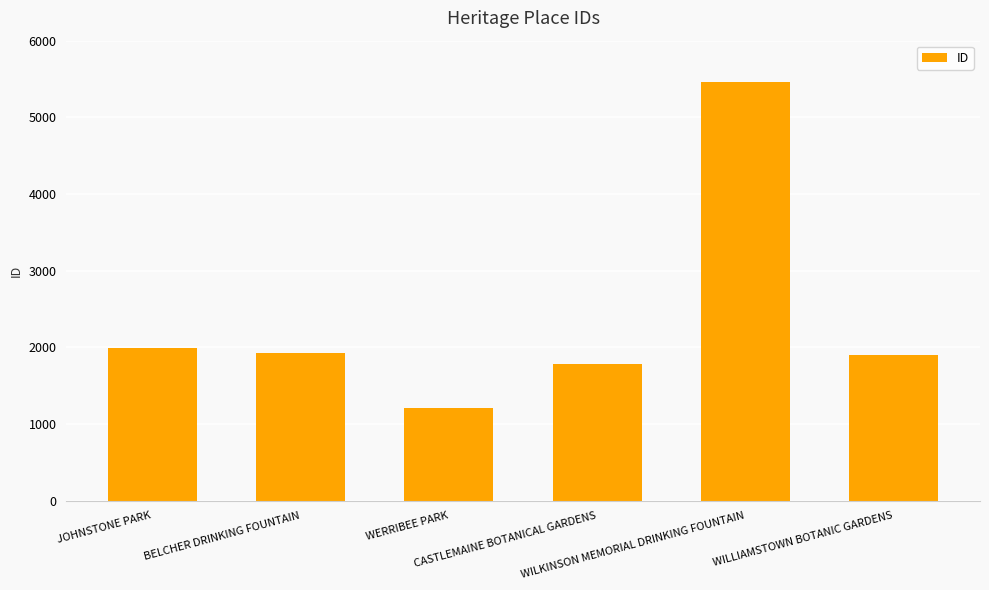

What is the value of the 3rd bar from the left?

1207